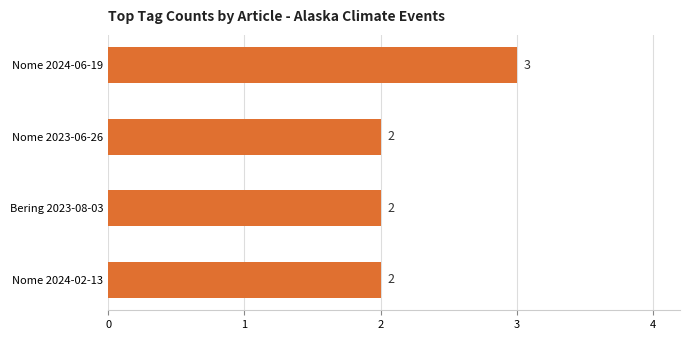

Reading bottom to top, list all the values displayed in this chart.

2	2	2	3